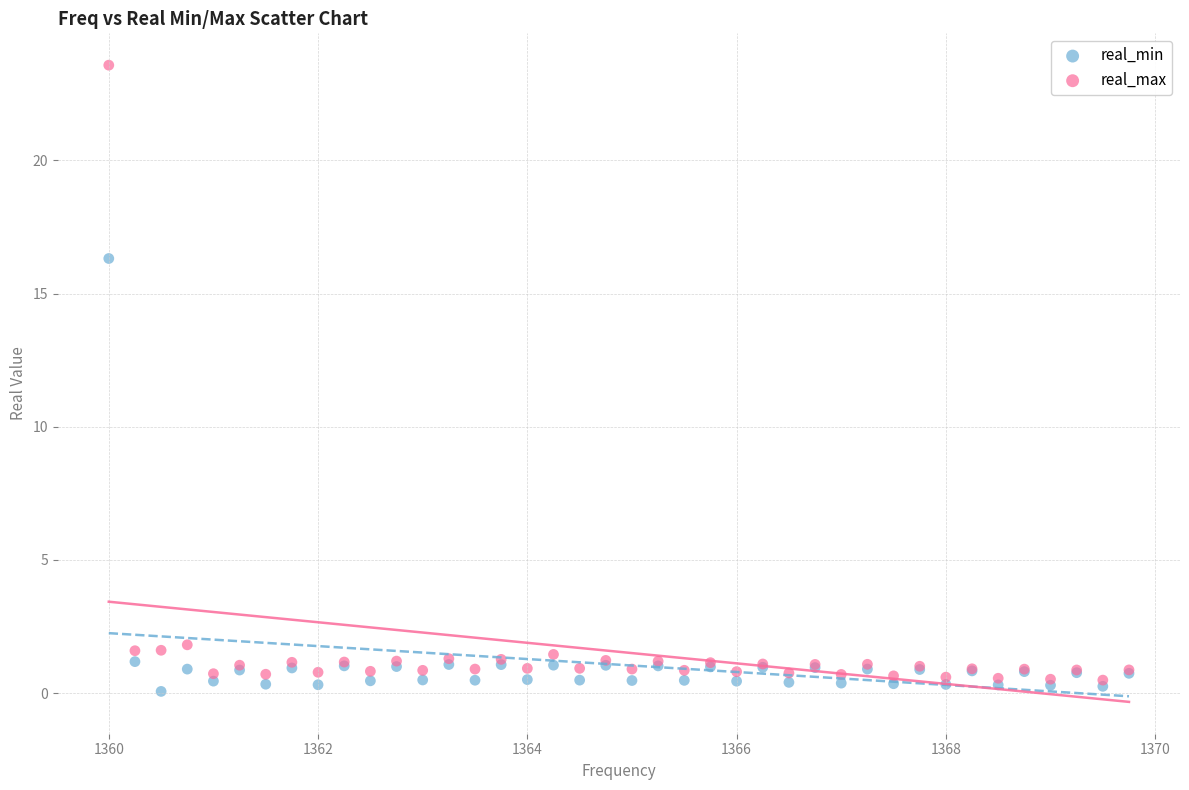

Which series contains the highest Y value?

real_max